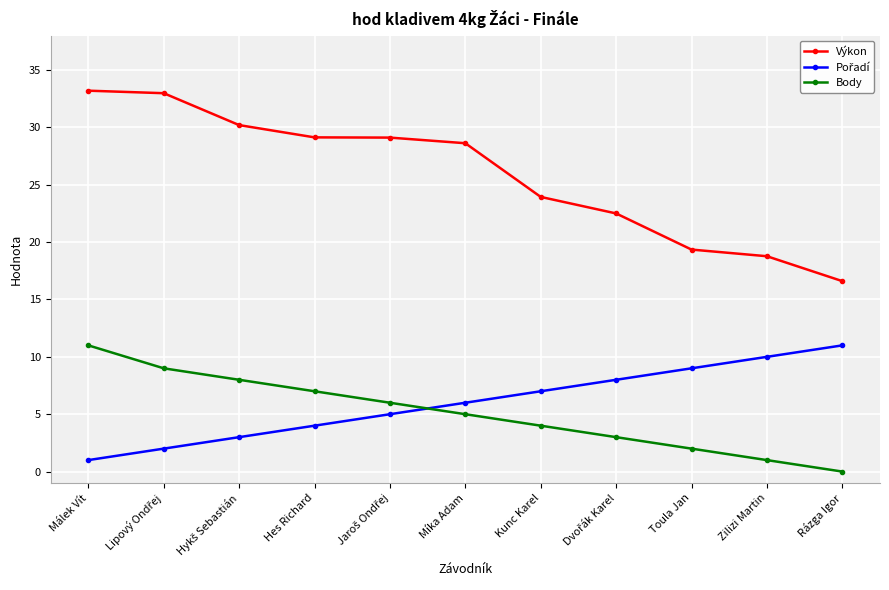

Which category has the lowest value in the Body series?

Rázga Igor